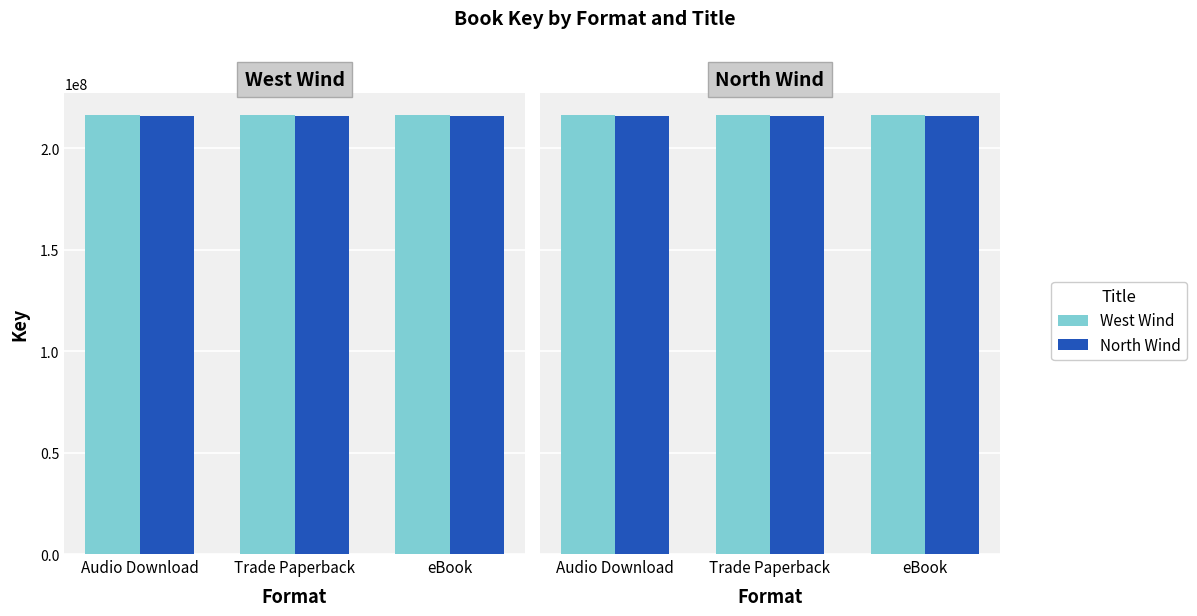

Which series has the largest total across all categories?

West Wind